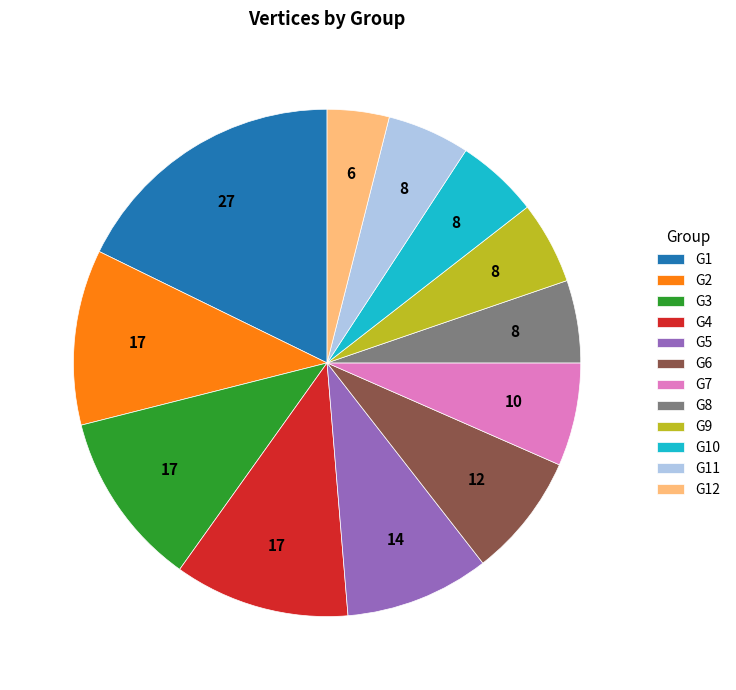

How many segments does this pie chart have?

12